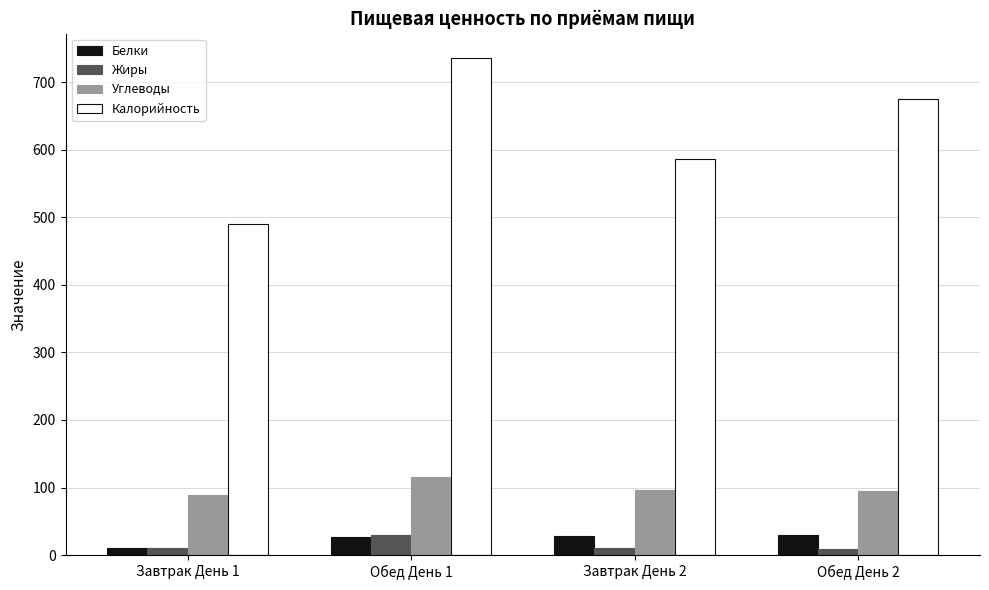

What is the minimum value for Калорийность?

490.0